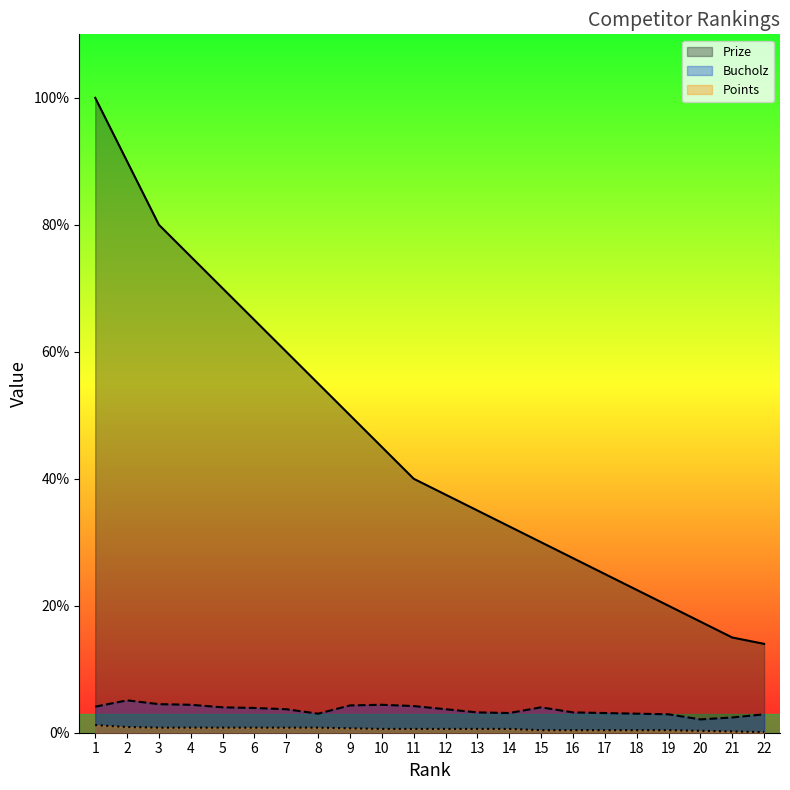

Reading left to right, list all the values displayed in this chart.

Prize: 1=1000	2=900	3=800	4=750	5=700	6=650	7=600	8=550	9=500	10=450	11=400	12=375	13=350	14=325	15=300	16=275	17=250	18=225	19=200	20=175	21=150	22=140
Bucholz: 1=41	2=51	3=45	4=44	5=40	6=39	7=37	8=30	9=43	10=44	11=42	12=37	13=32	14=31	15=40	16=32	17=31	18=30	19=29	20=21	21=24	22=29
Points: 1=12	2=9	3=8	4=8	5=8	6=8	7=8	8=8	9=7	10=6	11=6	12=6	13=6	14=6	15=4	16=4	17=4	18=4	19=4	20=3	21=2	22=1